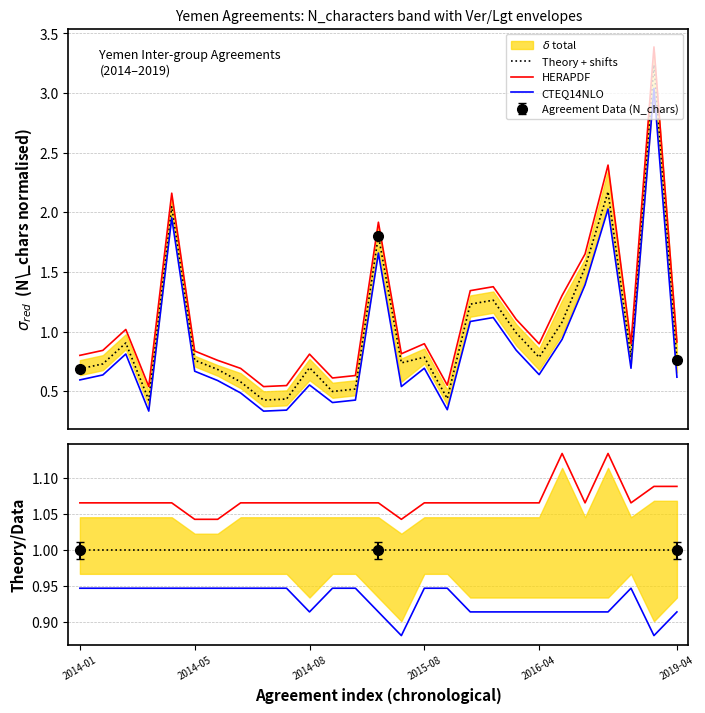

What is the difference between the highest and lowest values at 22?

0.2